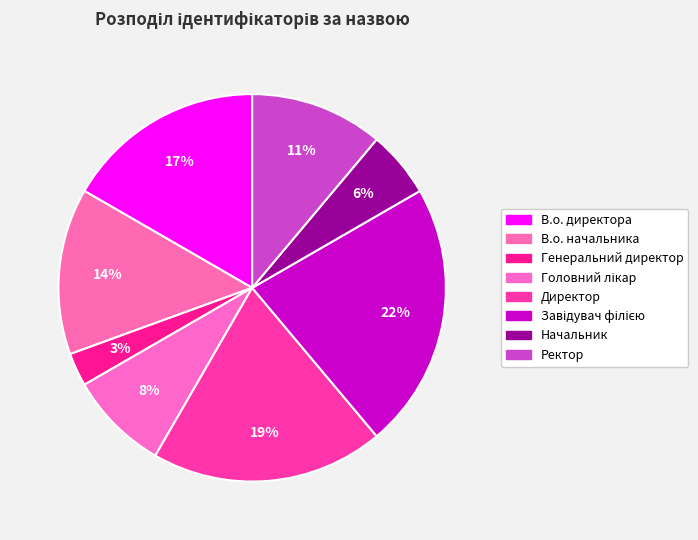

Does В.о. директора account for over 50% of the chart?

No